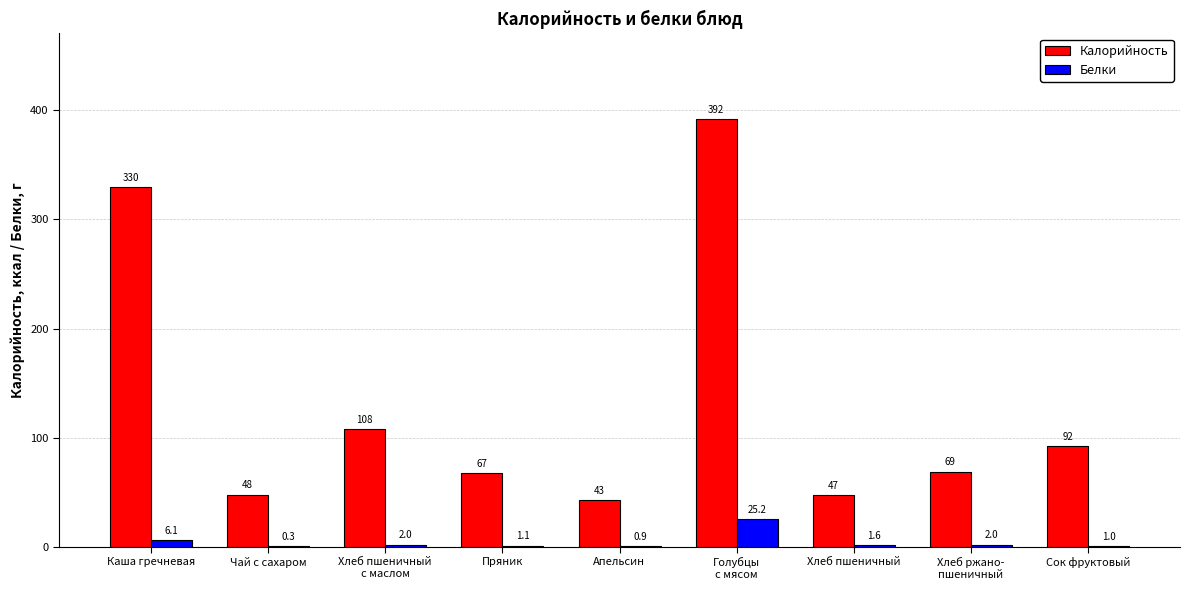

At which label is Белки closest to 12?

Каша гречневая